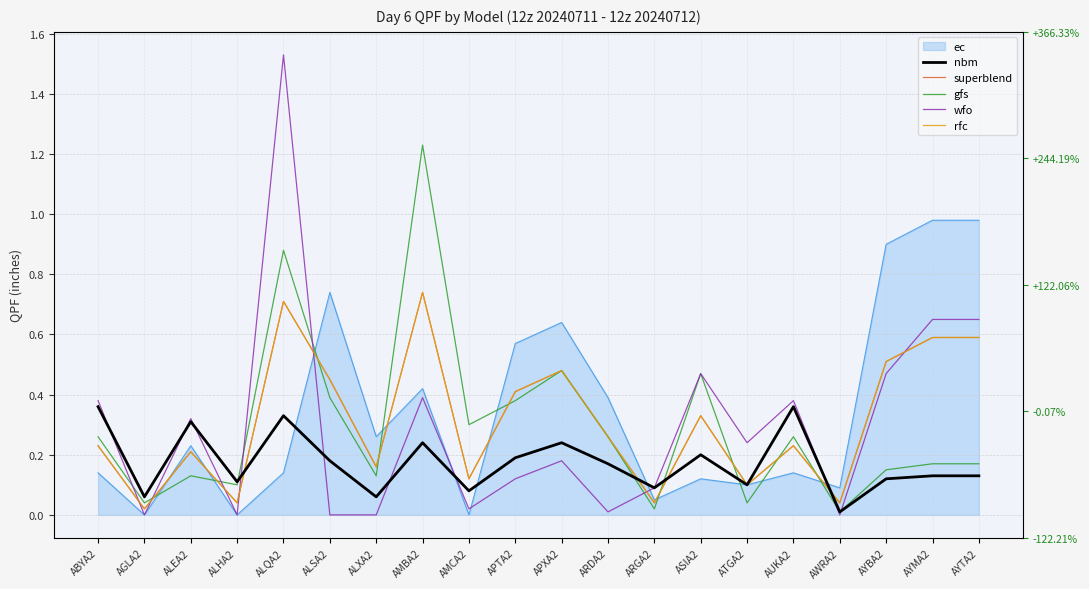

How many interior local valleys does the wfo series have?

6